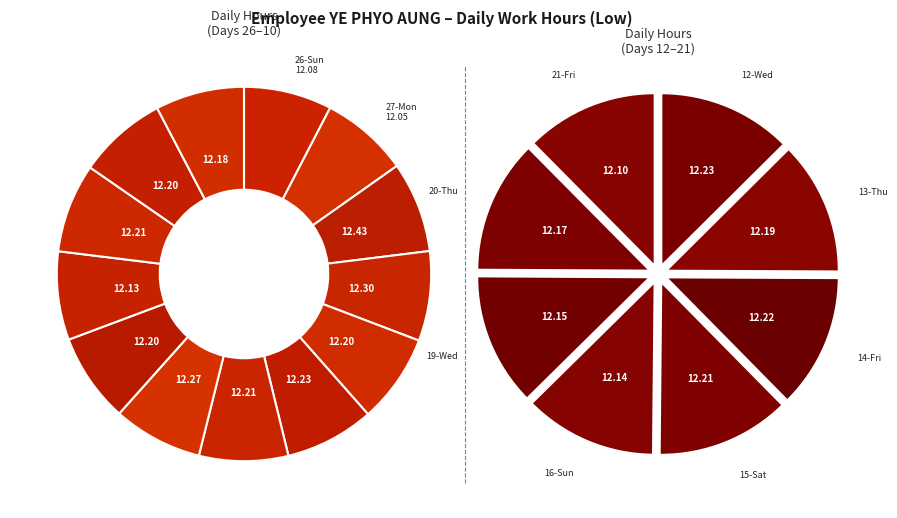

How many slices are in this pie chart?

21